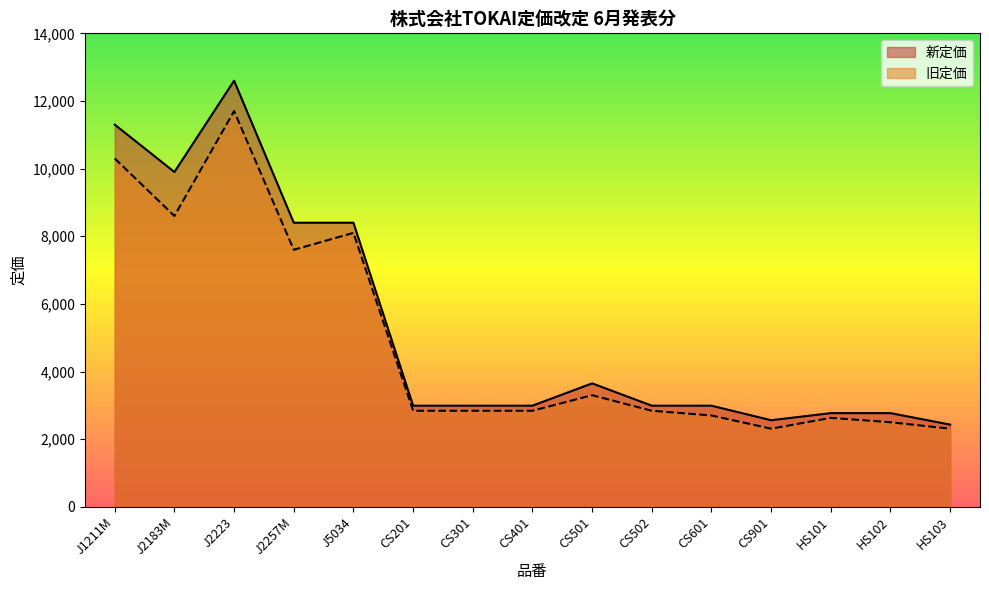

At which category is the sum across all series the highest?

J2223